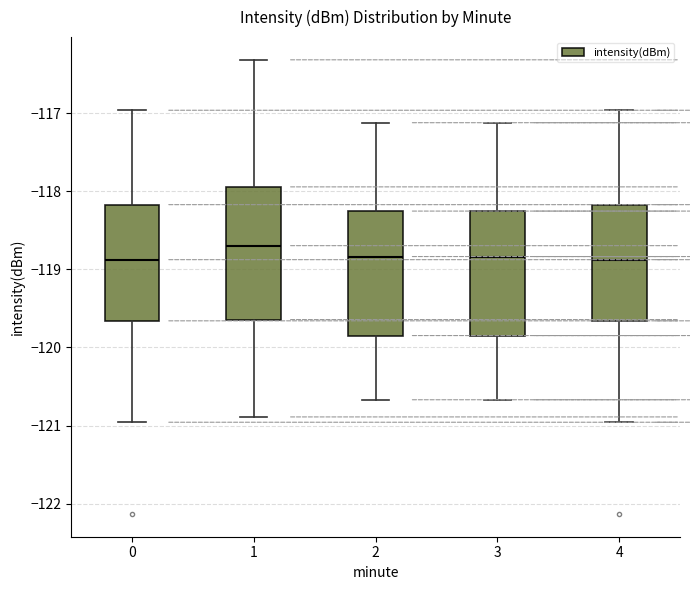

Reading left to right, read every box against the y-axis: the position of its median line, the range the box covers, and the ends of its whiskers. The values are not printed on the chart, so give them approximately, as read against the axis.

0: median -118.9, box -119.7 to -118.2, whiskers -121.0 to -117.0
1: median -118.7, box -119.6 to -117.9, whiskers -120.9 to -116.3
2: median -118.8, box -119.8 to -118.3, whiskers -120.7 to -117.1
3: median -118.8, box -119.8 to -118.3, whiskers -120.7 to -117.1
4: median -118.9, box -119.7 to -118.2, whiskers -121.0 to -117.0